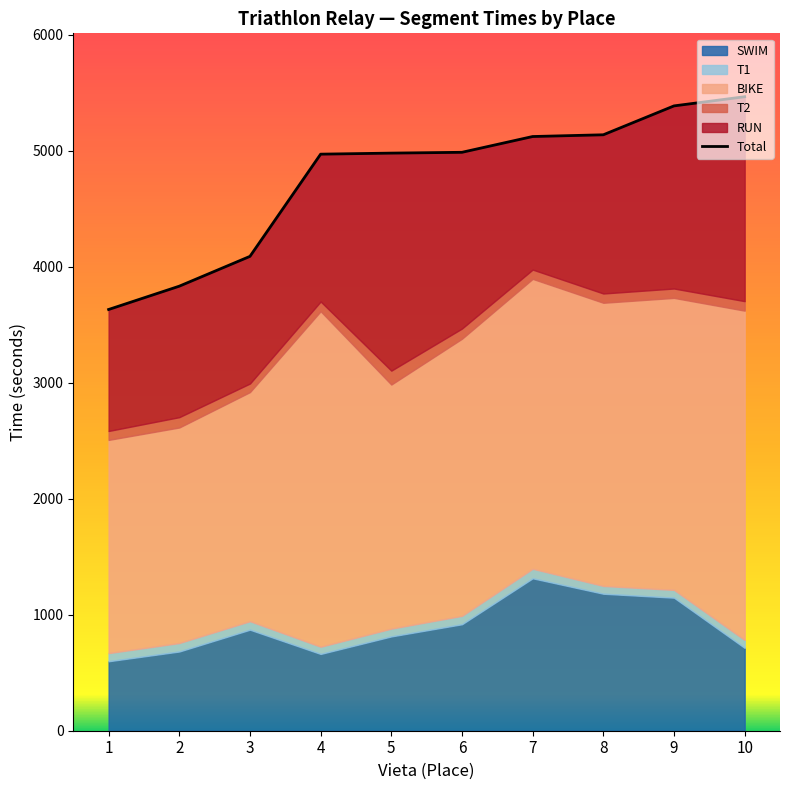

What is the difference between the maximum and minimum values?

1834